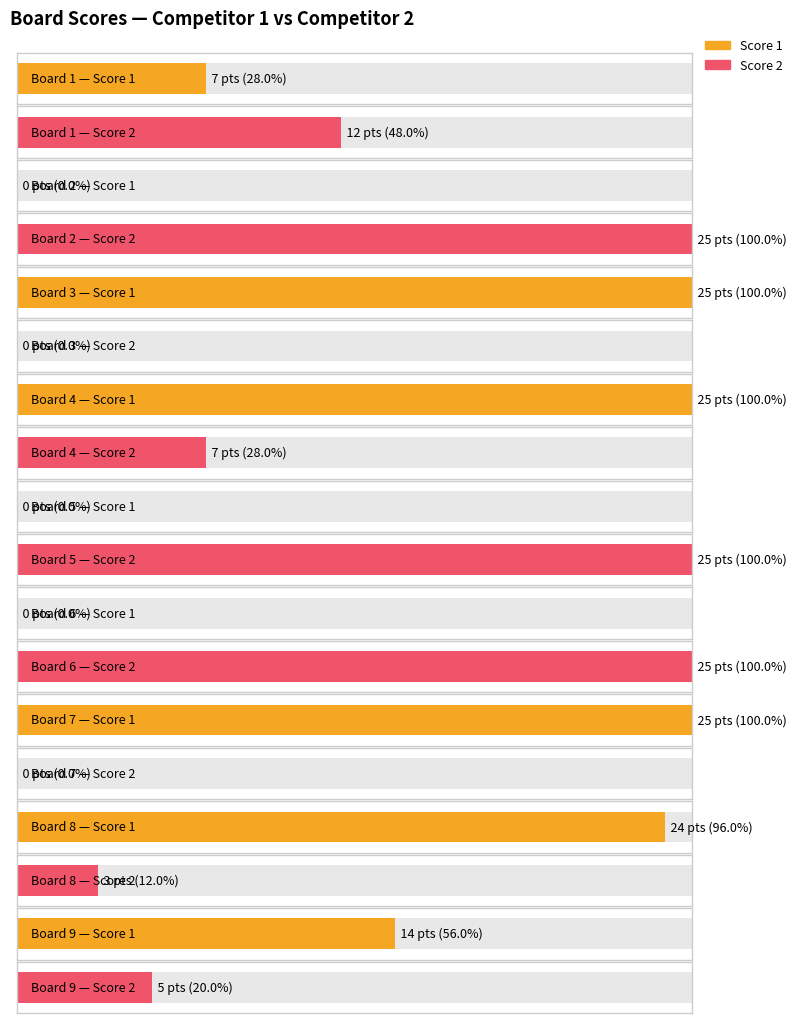

Count the number of categories in the chart.

9